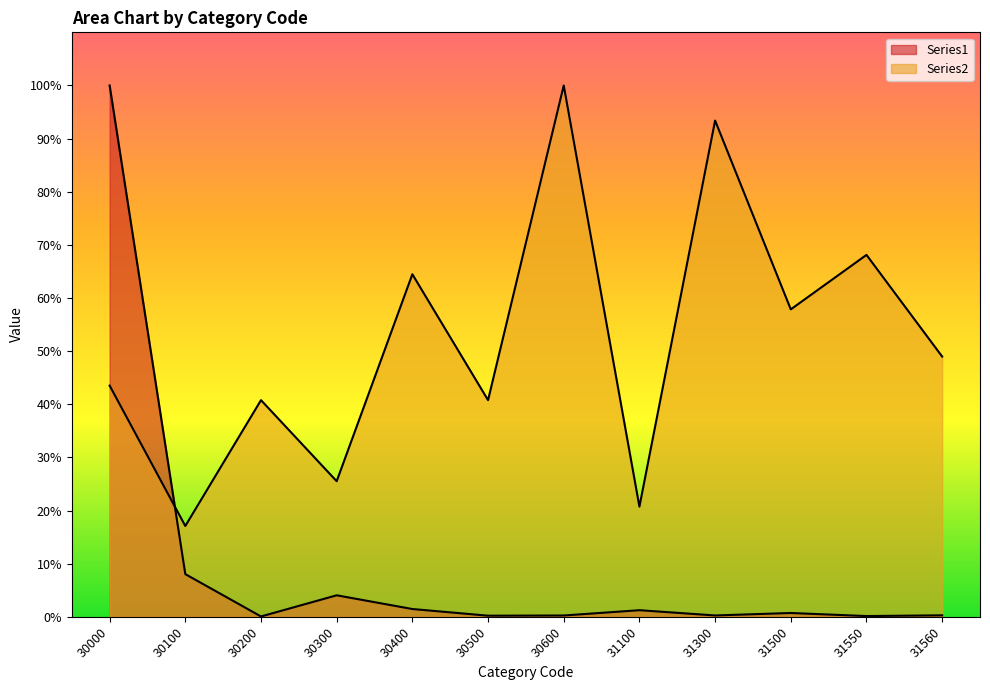

True or false: Series1 has a value of 8.0 at 30100.

True